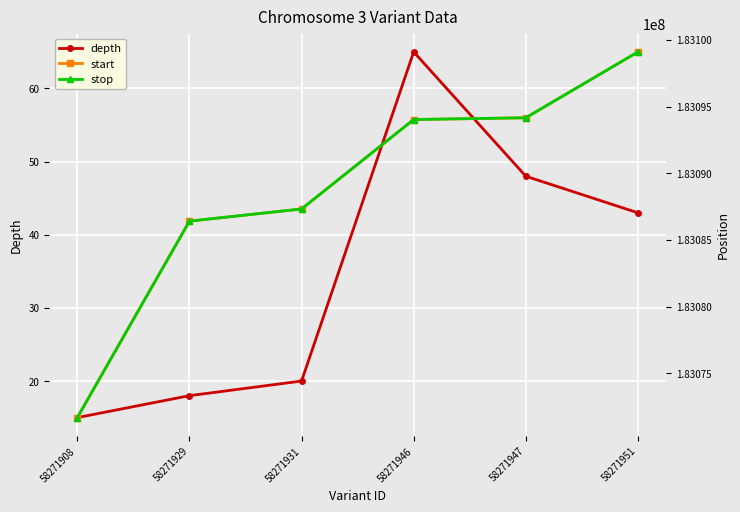

What is the difference between the depth values at 58271946 and 58271929?

47